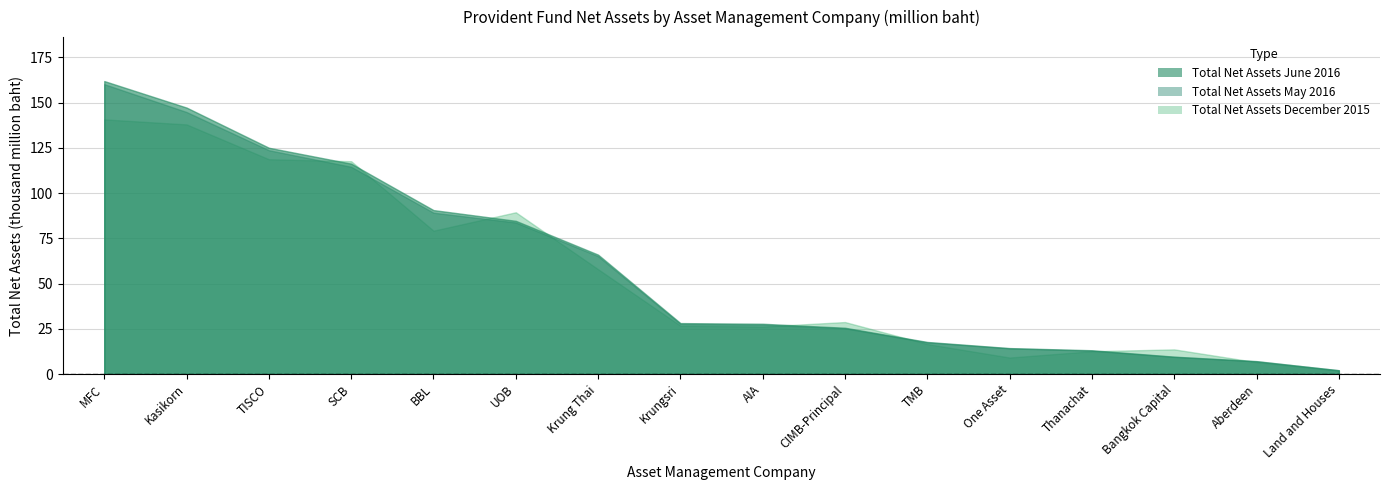

How many categories are shown in the chart?

16